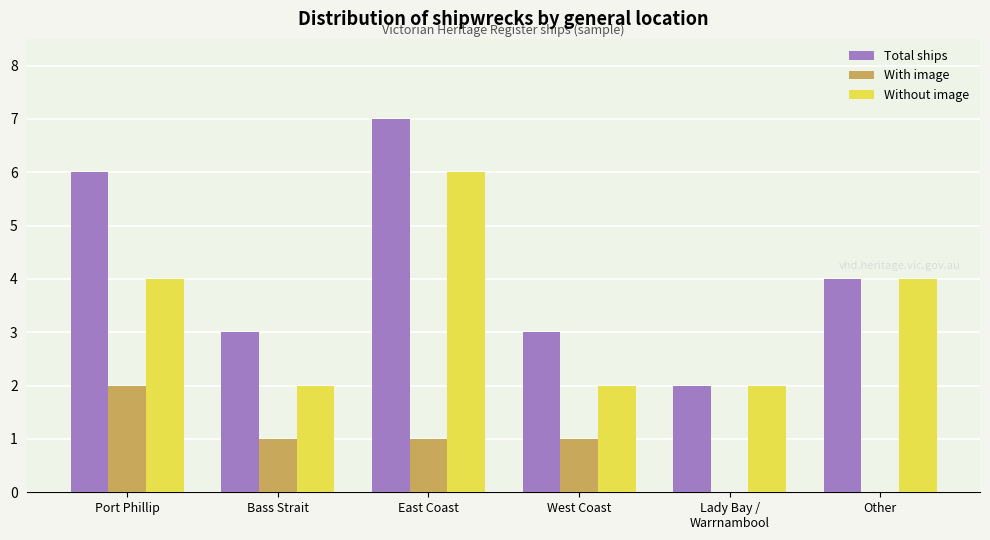

Which category has the highest value in the With image series?

Port Phillip